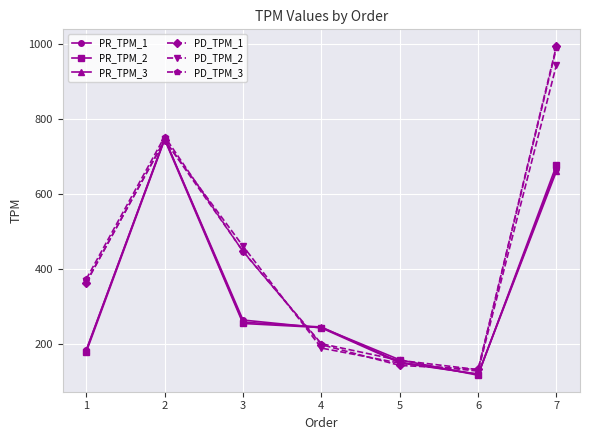

At how many categories does at least one series exceed 826?

1